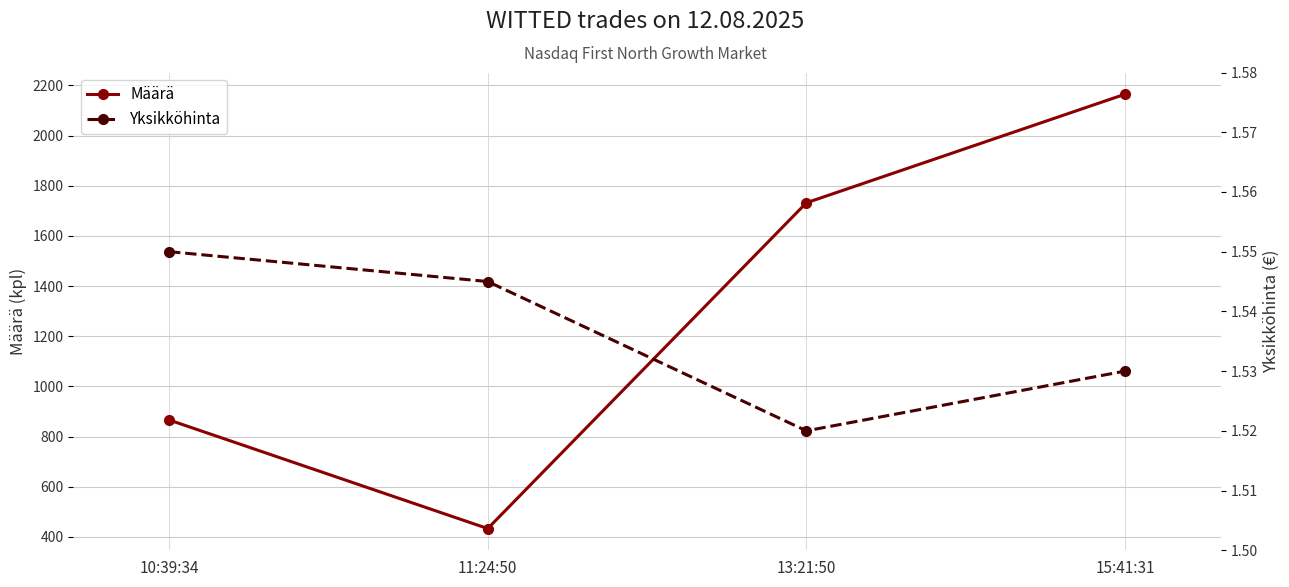

Where is Yksikköhinta nearest to the value 1?

13:21:50